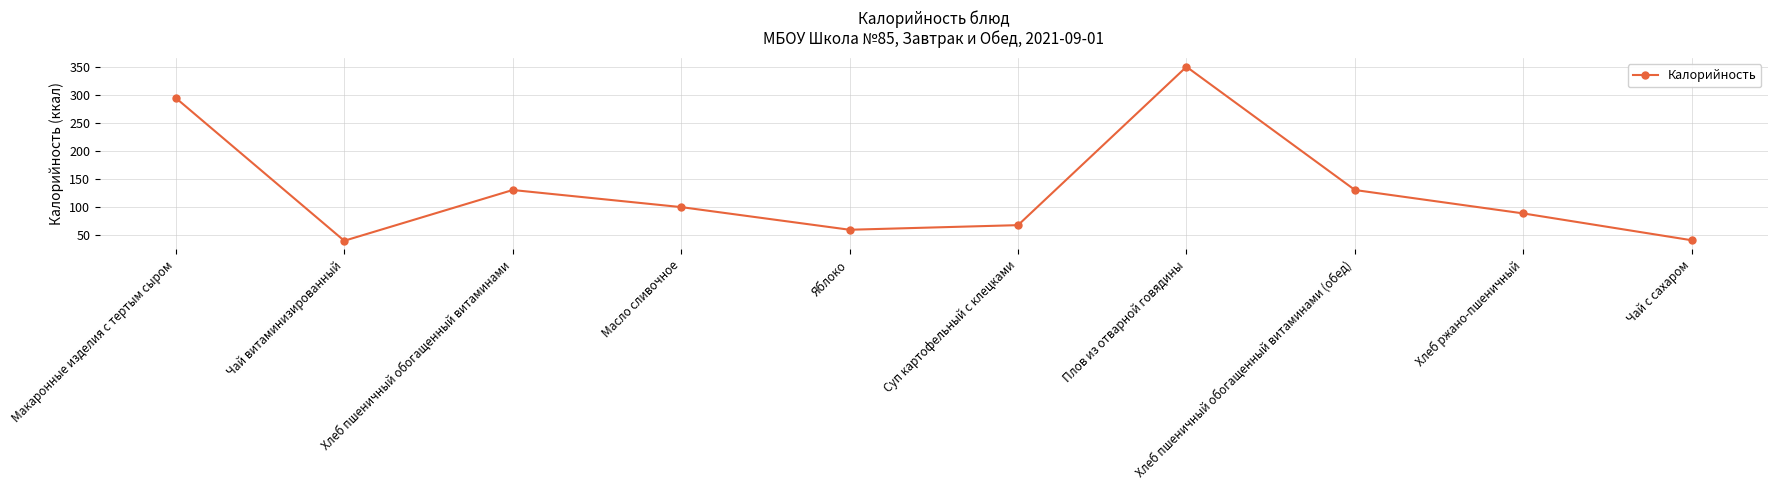

What is the change in value from Чай витаминизированный to Хлеб пшеничный обогащенный витаминами?

+91.0